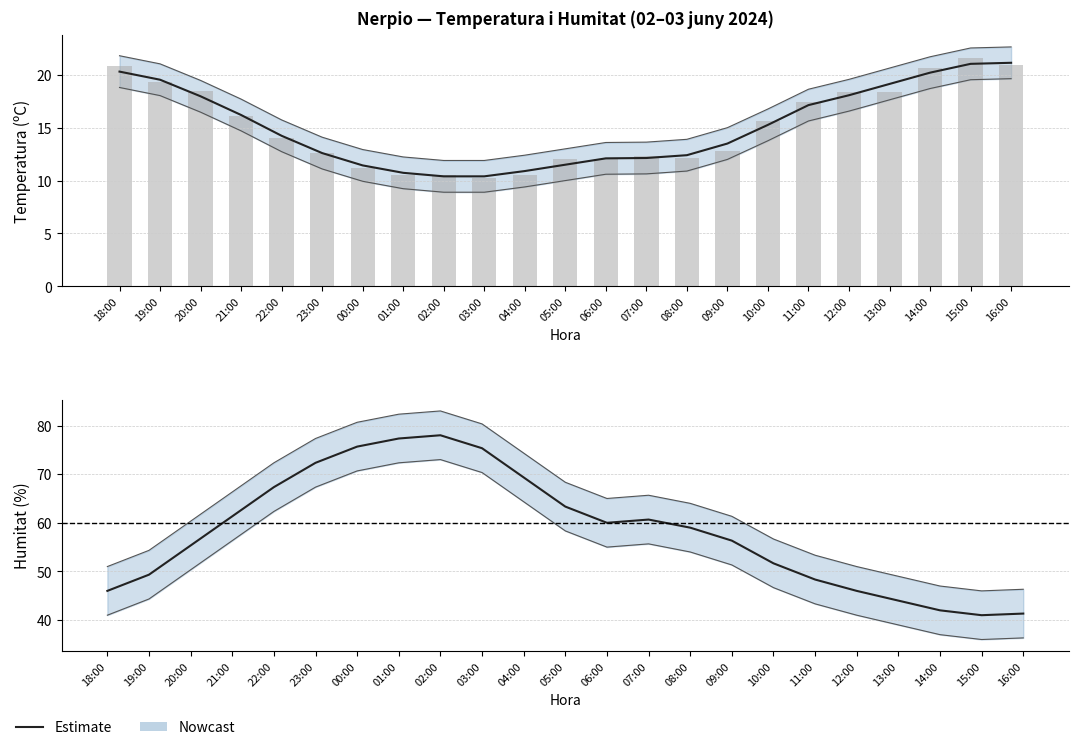

What is the maximum value for Estimate?

78.0